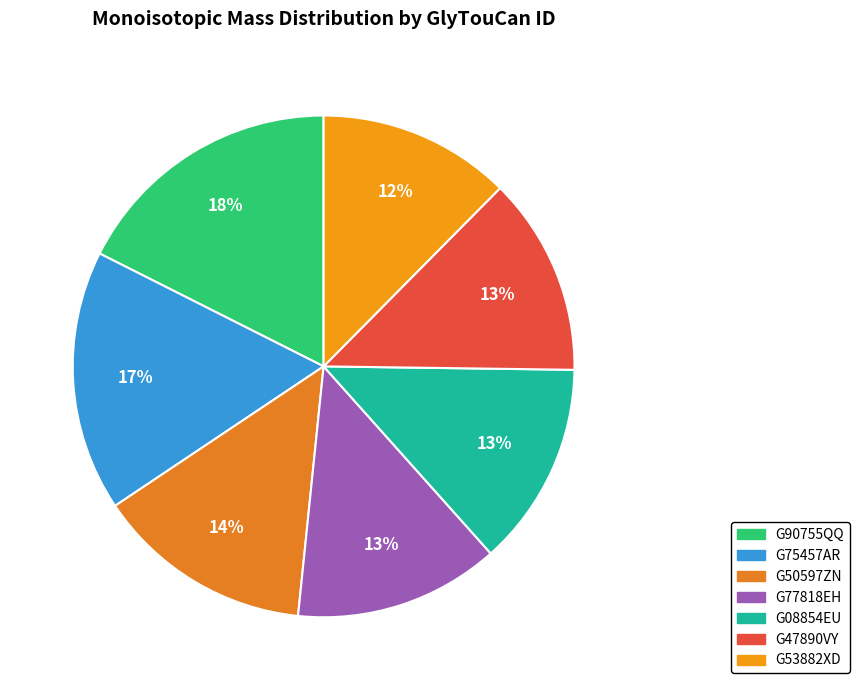

To the nearest percent, what portion does G08854EU represent?

13%